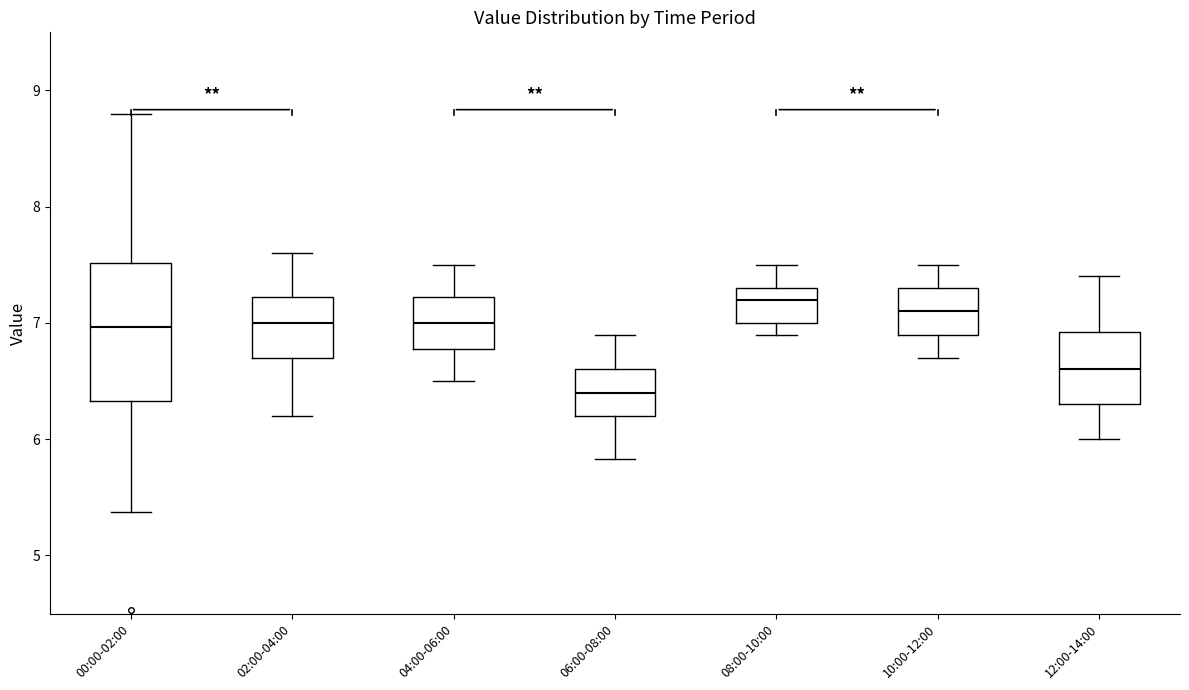

Reading left to right, transcribe this box plot: for each box, give where its median line is, the range the box spans, and where its two whiskers end, as read against the y-axis. The values are not printed on the chart, so give them approximately, as read against the axis.

00:00-02:00: median 7.0, box 6.3 to 7.5, whiskers 5.4 to 8.8
02:00-04:00: median 7.0, box 6.7 to 7.2, whiskers 6.2 to 7.6
04:00-06:00: median 7.0, box 6.8 to 7.2, whiskers 6.5 to 7.5
06:00-08:00: median 6.4, box 6.2 to 6.6, whiskers 5.8 to 6.9
08:00-10:00: median 7.2, box 7.0 to 7.3, whiskers 6.9 to 7.5
10:00-12:00: median 7.1, box 6.9 to 7.3, whiskers 6.7 to 7.5
12:00-14:00: median 6.6, box 6.3 to 6.9, whiskers 6.0 to 7.4